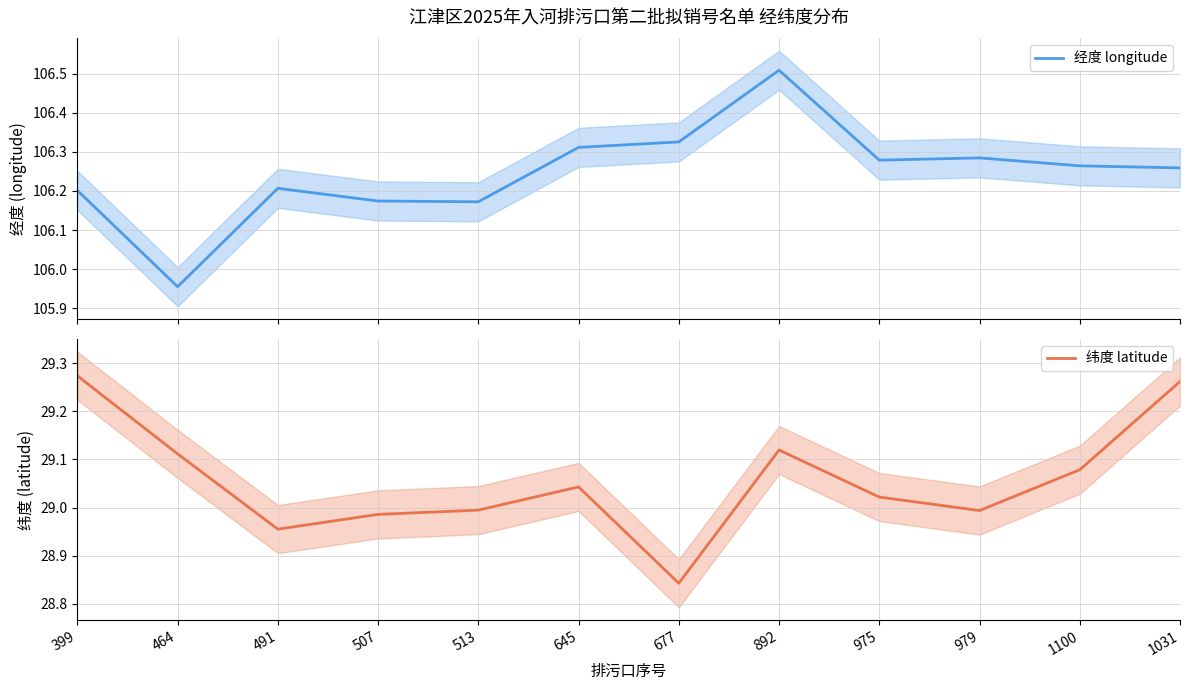

What are all the series names shown in the legend?

经度 longitude, 纬度 latitude